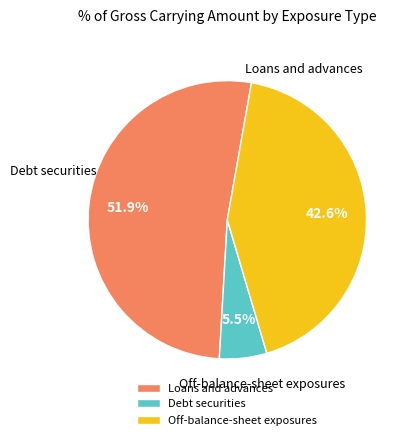

What is the majority slice?

Loans and advances